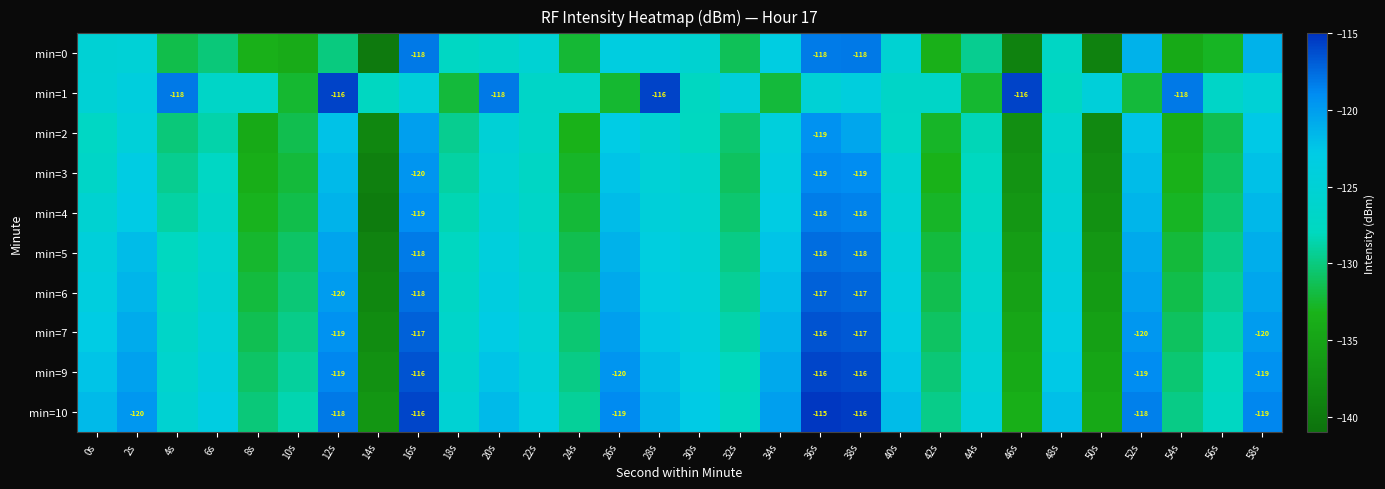

What is the approximate value of min=2 at 8s?

-134.1